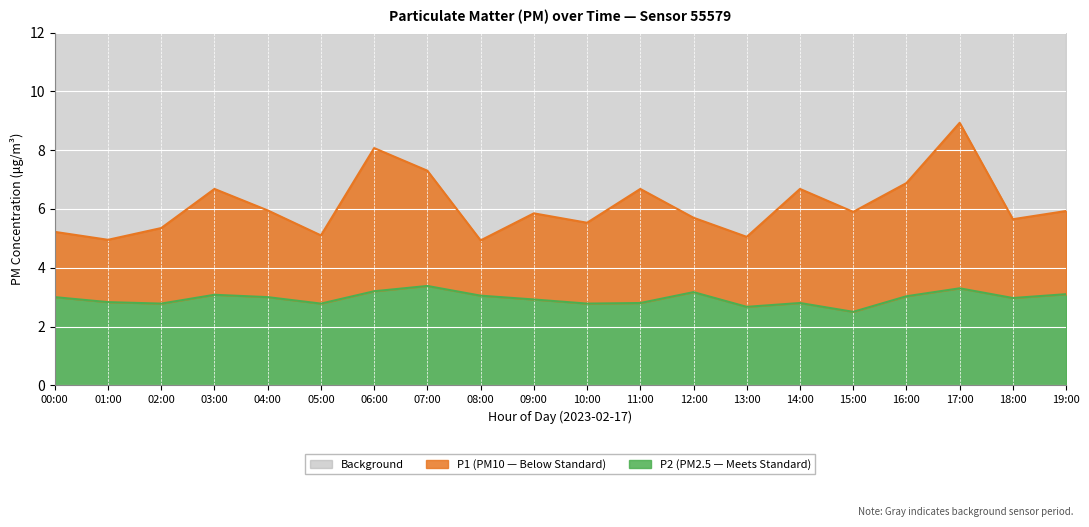

What value does the P2 series have at 18:00?

3.0